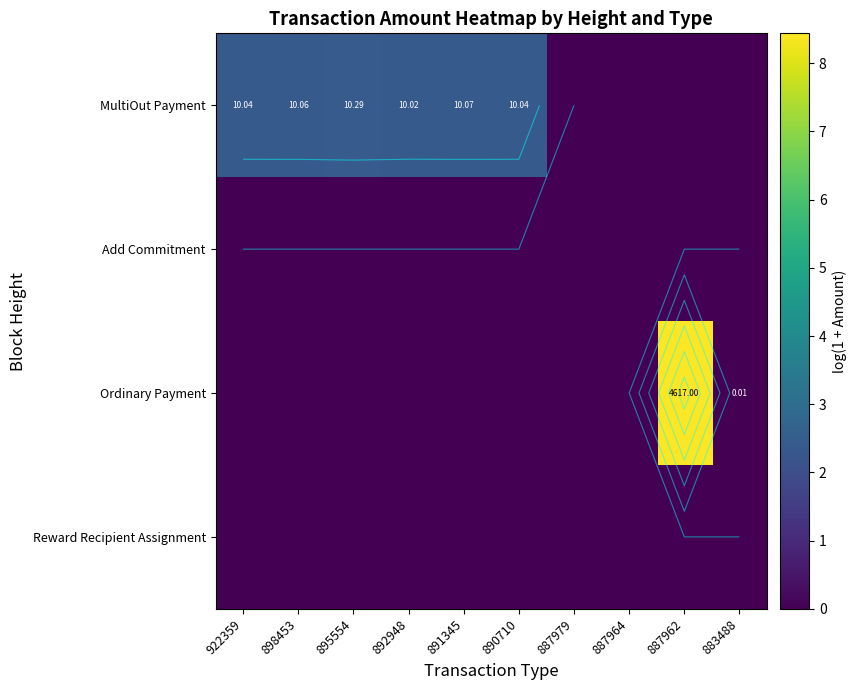

Is it true that Ordinary Payment equals 0.0 at 892948?

True